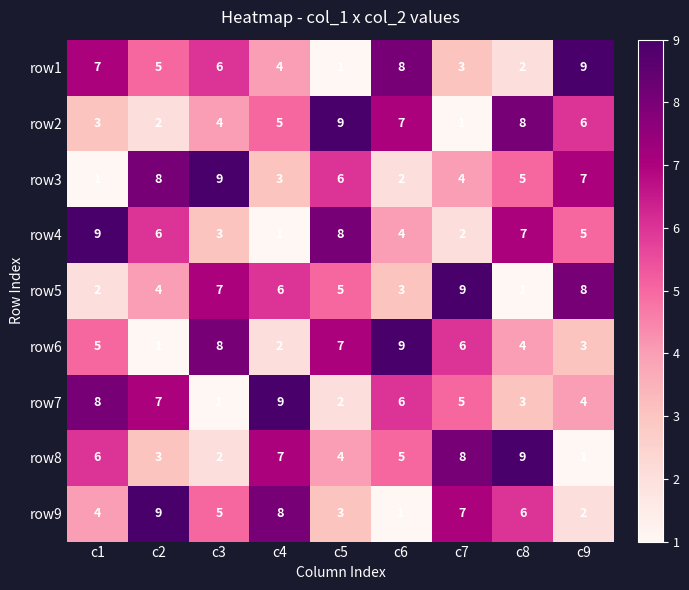

True or false: row7 has a value of 2 at c3.

False